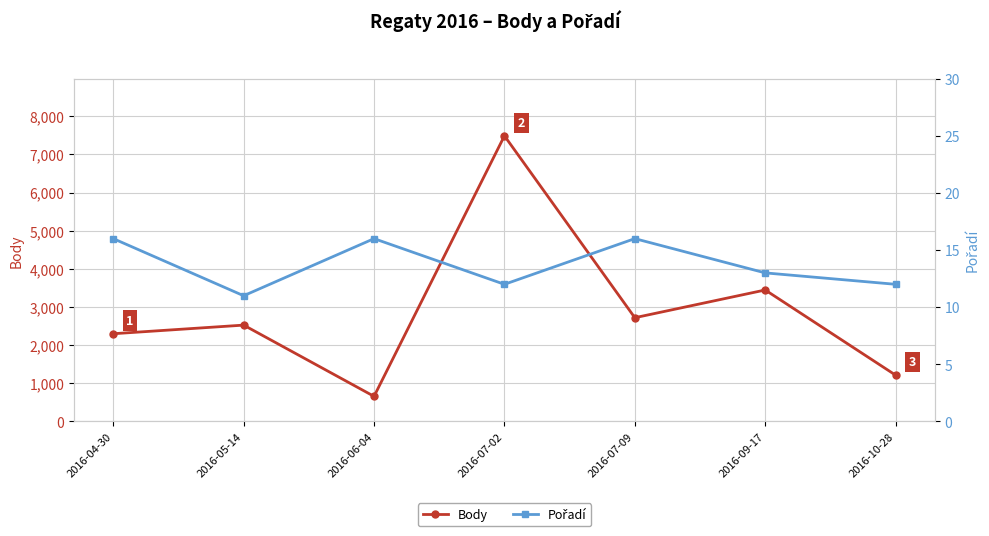

Rank the categories by Pořadí value from lowest to highest.

2016-05-14, 2016-07-02, 2016-10-28, 2016-09-17, 2016-04-30, 2016-06-04, 2016-07-09